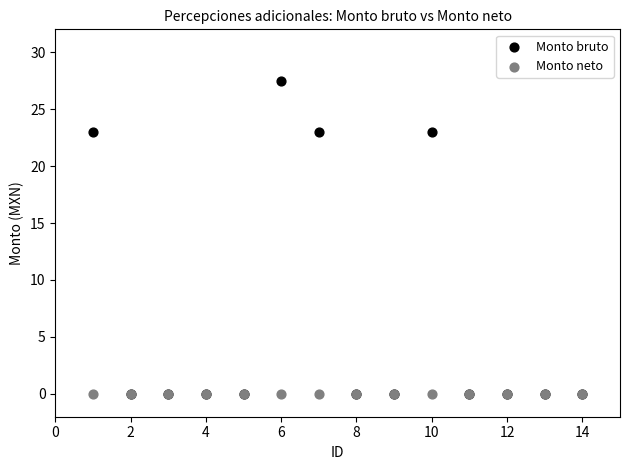

What are all the series names shown in the legend?

Monto bruto, Monto neto